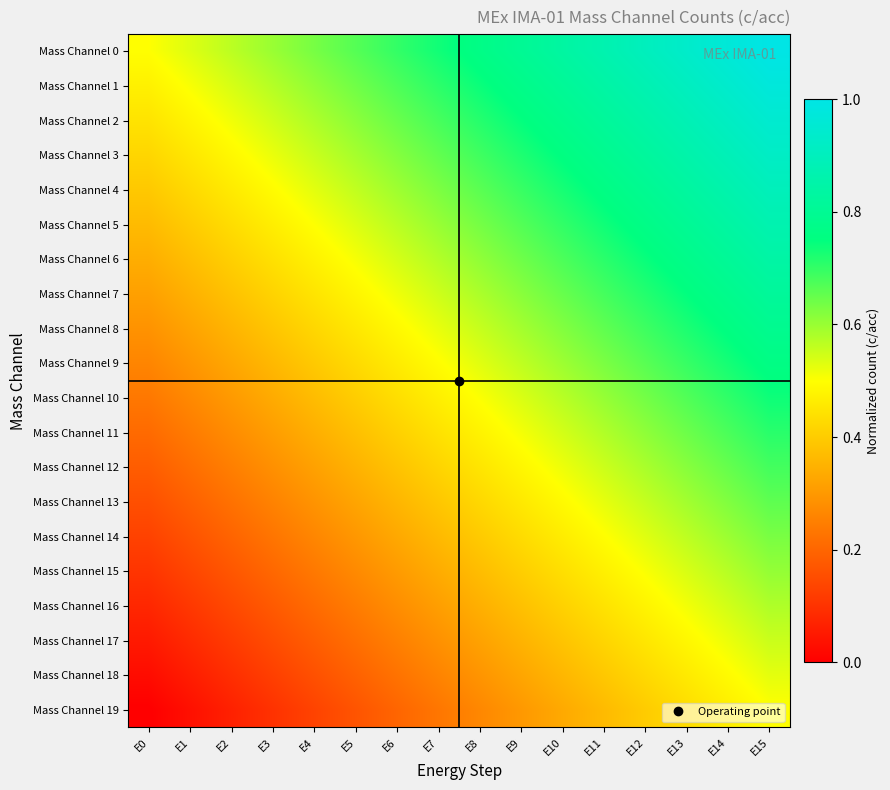

Count the number of data series in this chart.

20